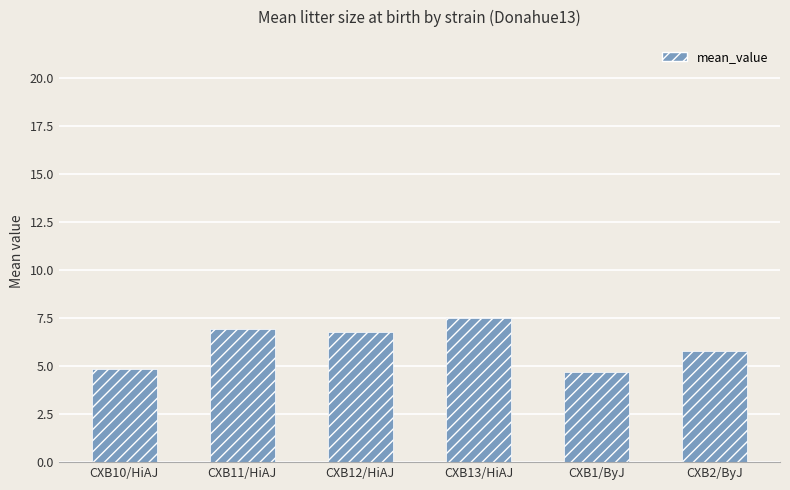

Is it true that the value at CXB1/ByJ is 7.8?

False